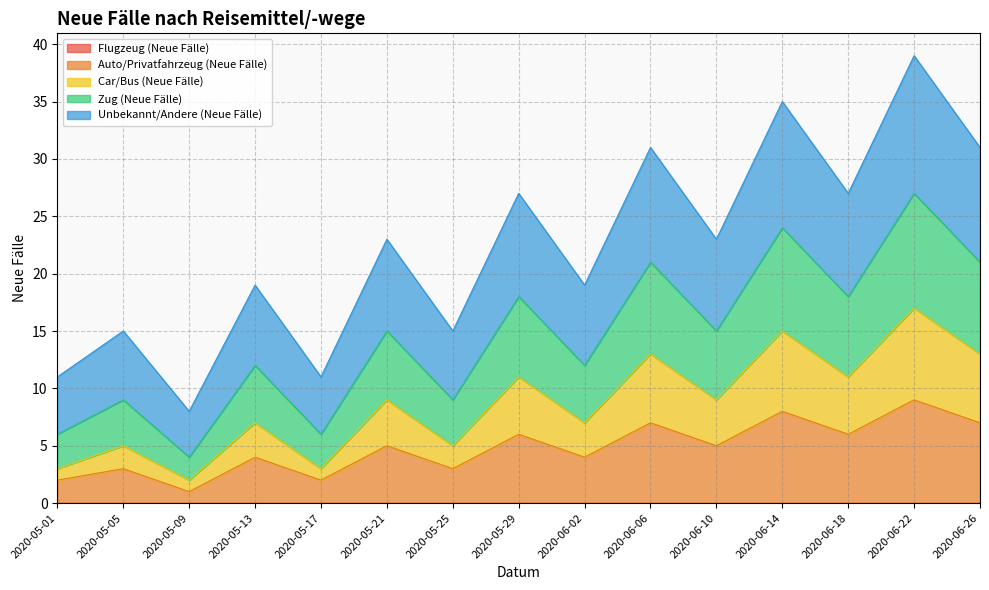

True or false: Auto/Privatfahrzeug (Neue Fälle) and Zug (Neue Fälle) cross at least once.

False